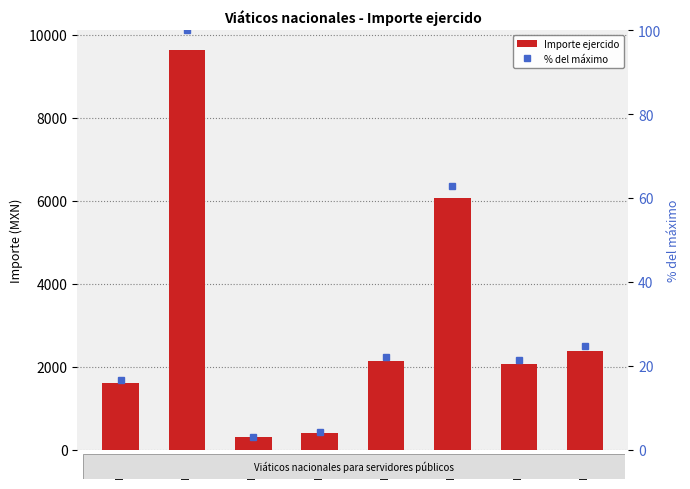

What is the value of the Importe ejercido bar at the 2nd from the left?

9628.7